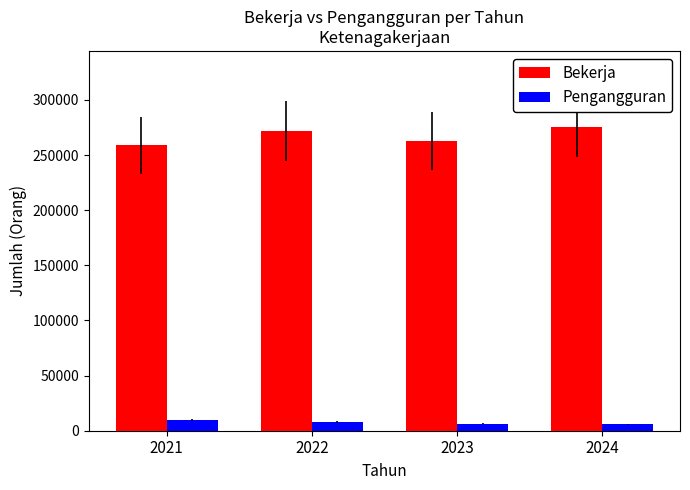

True or false: Bekerja has a value of 275589 at 2024.

True